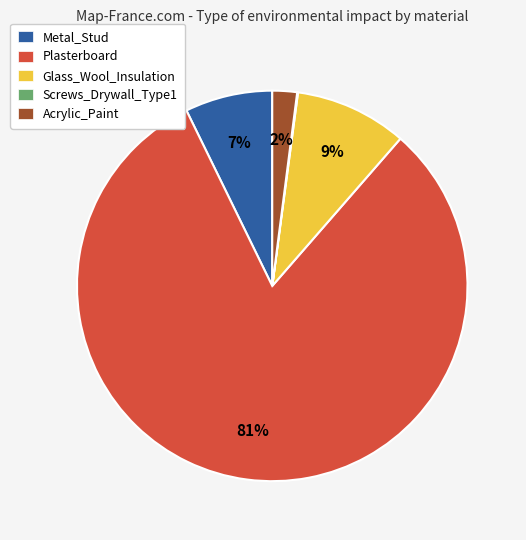

Combined, do Glass_Wool_Insulation and Acrylic_Paint account for over 50%?

No